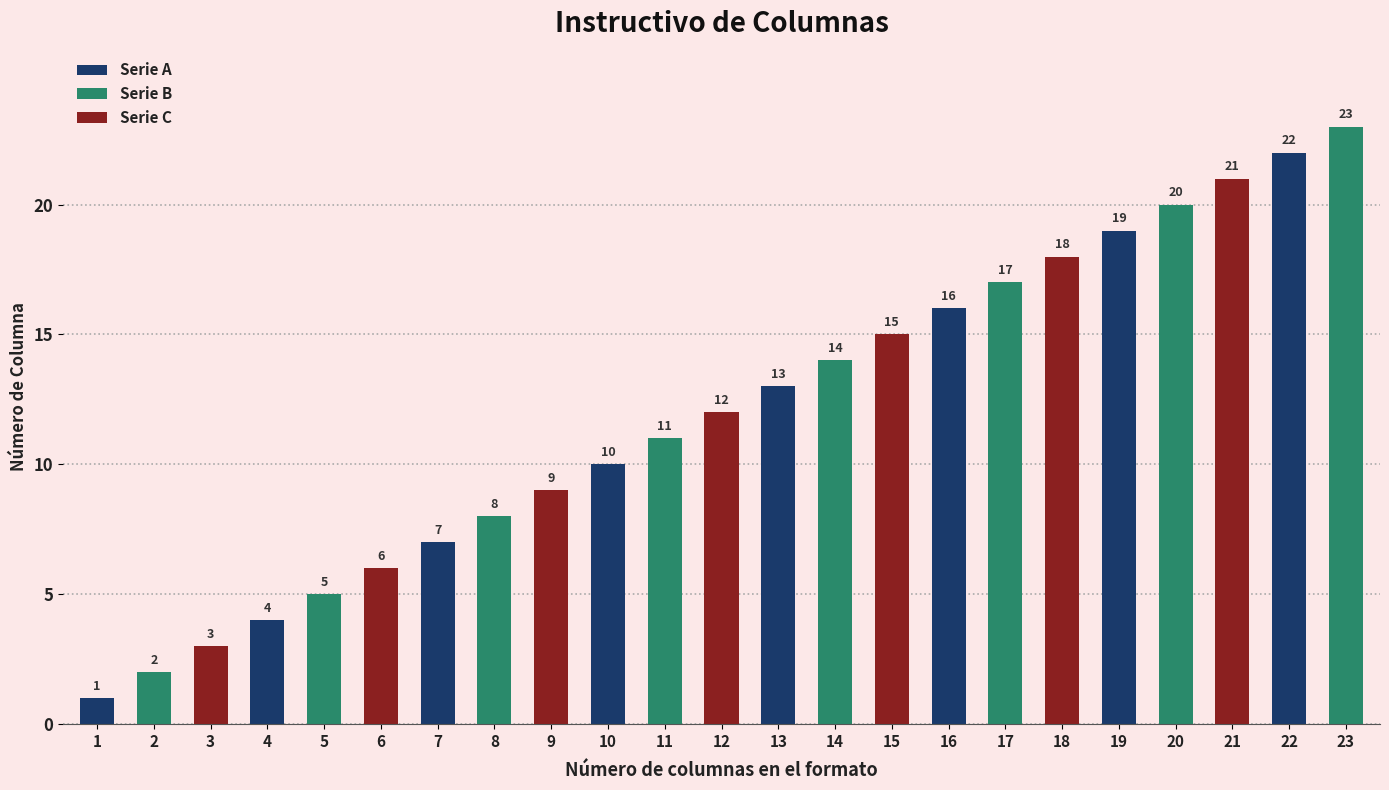

How many bars are there in total?

23